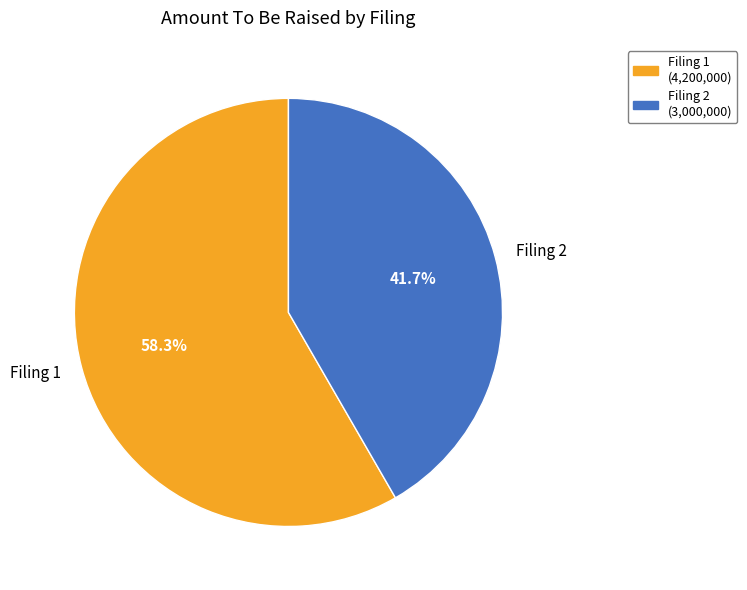

How many segments does this pie chart have?

2